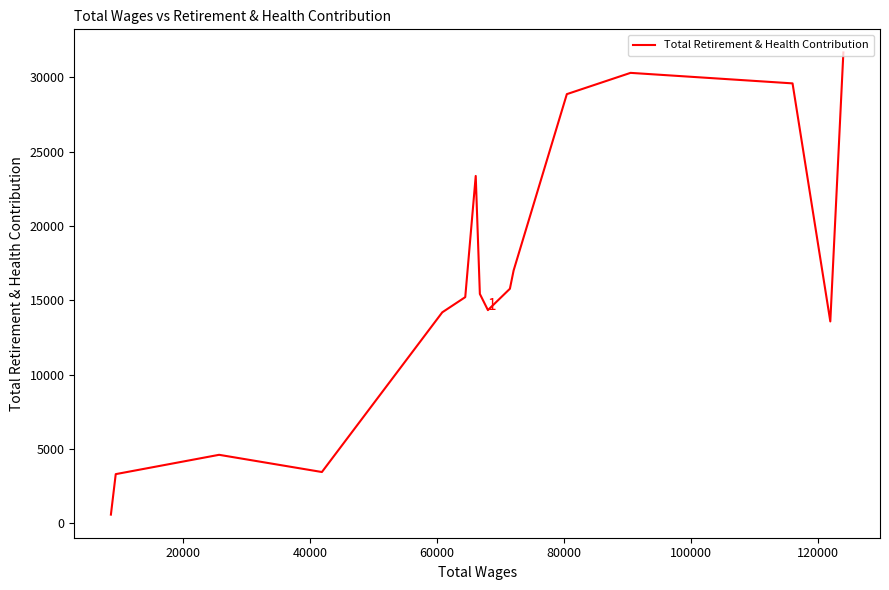

What is the difference between the maximum and minimum values?

31074